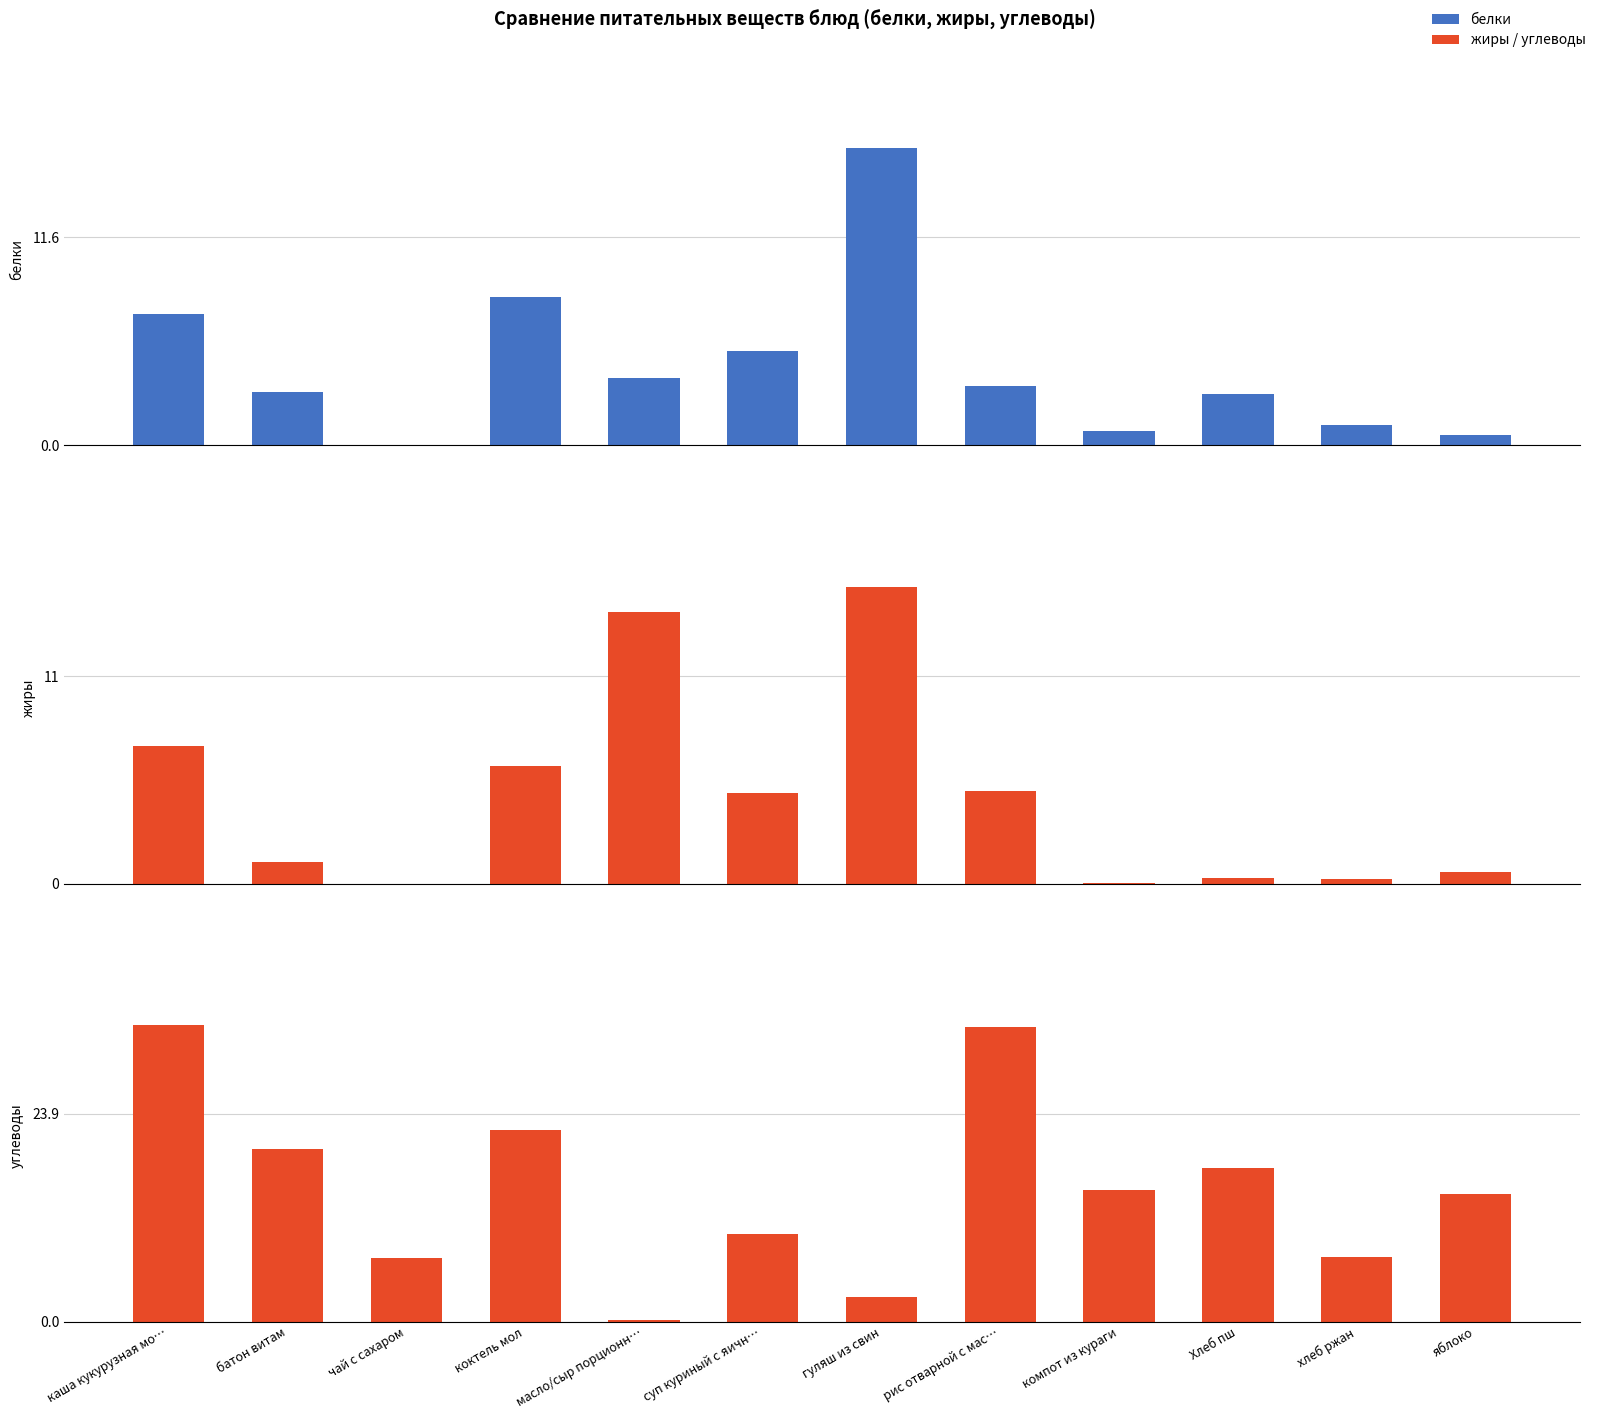

Which series changed the most between суп куриный с яичн… and гуляш из свин?

белки